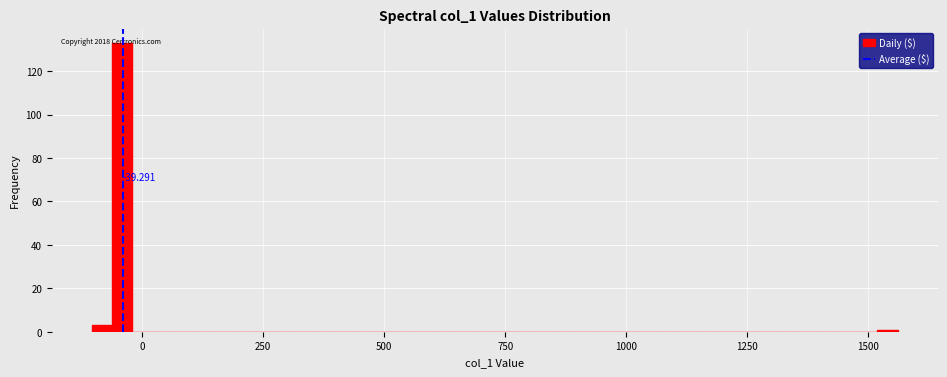

Read against the x-axis, roughly where is the centre of the tallest bar?

-50